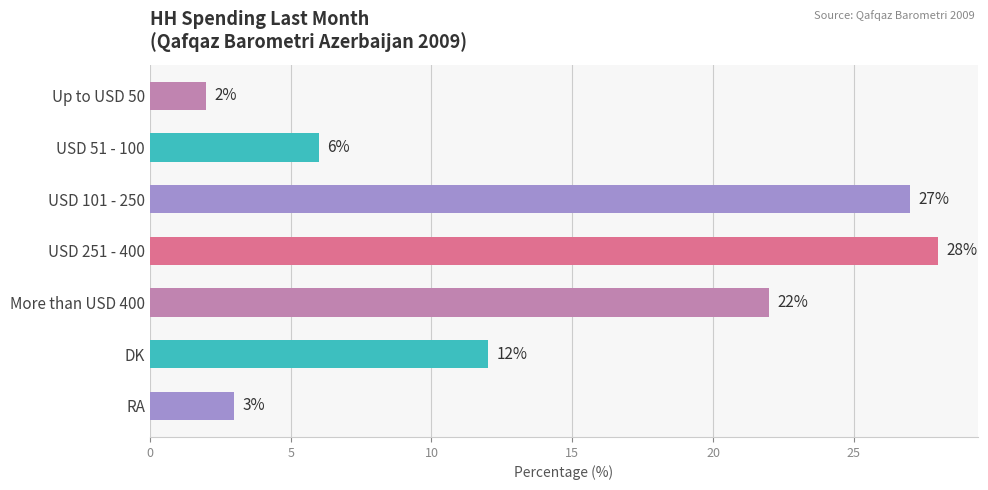

What is the difference between the second highest and second lowest values?

24